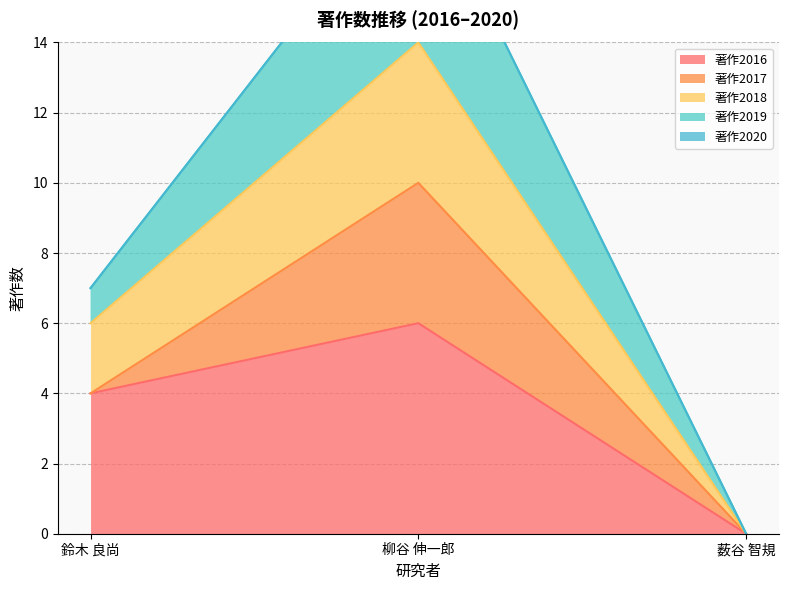

What is the difference between the highest and lowest values at 鈴木 良尚?

3